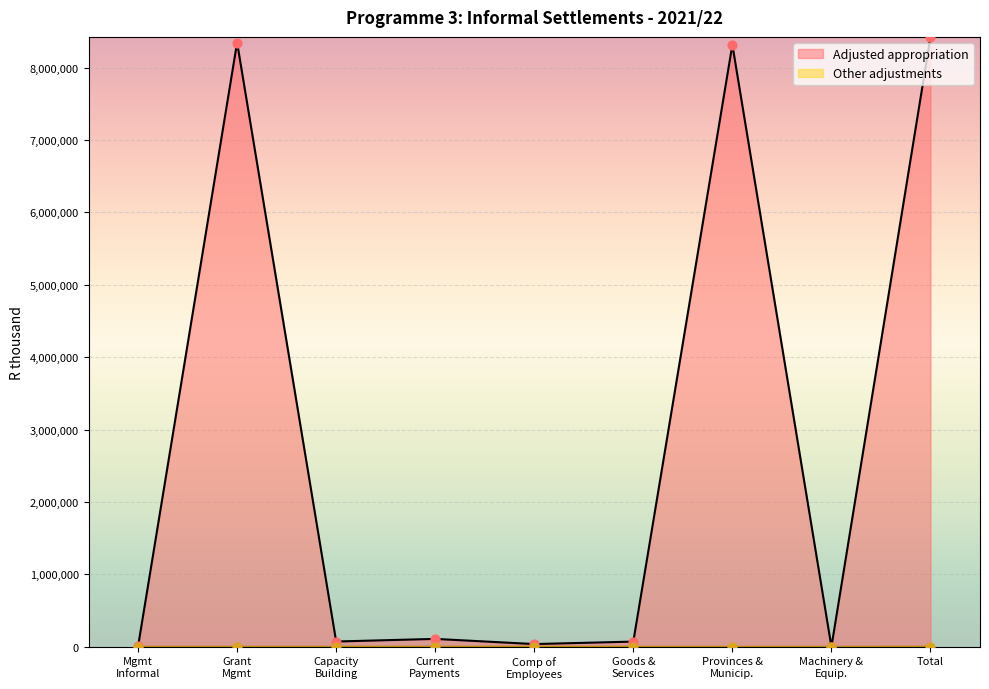

Which series contains the lowest Y value?

Other adjustments